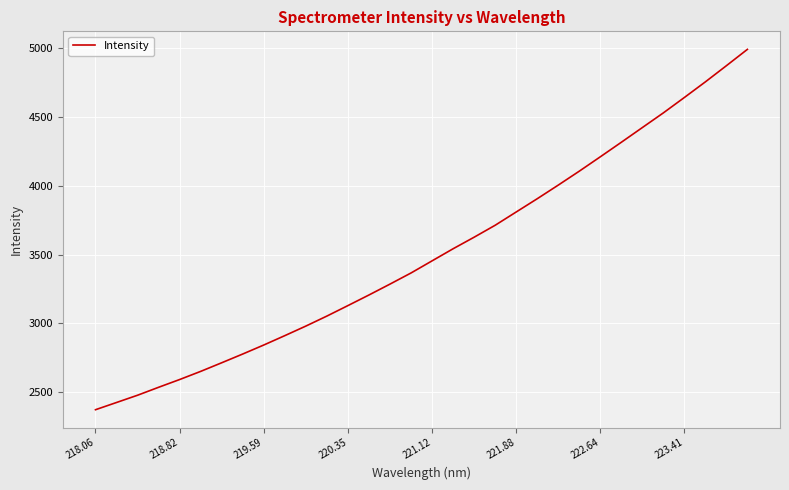

What is the difference between the maximum and minimum values?

2621.9